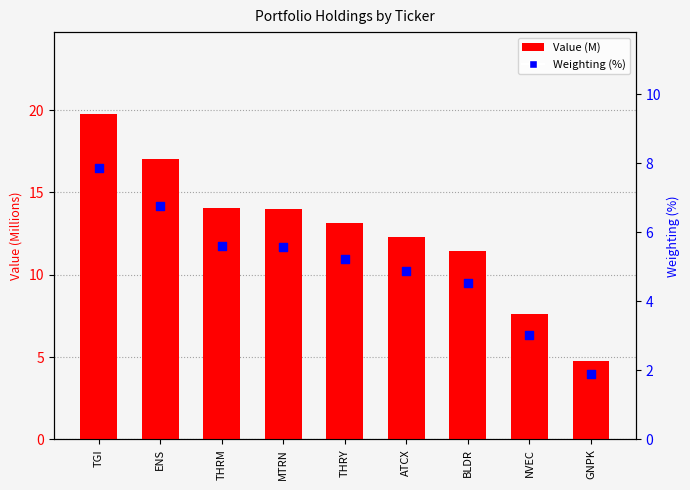

What are all the series names shown in the legend?

Value (M), Weighting (%)